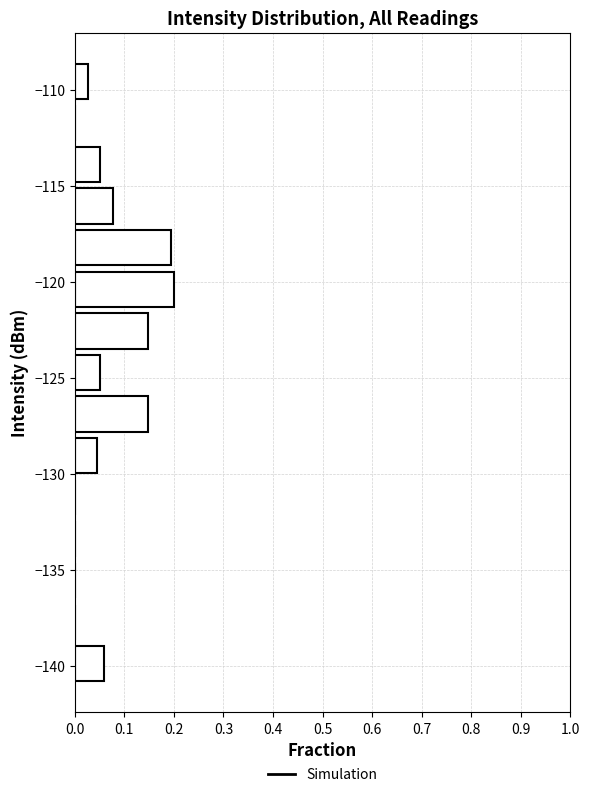

Reading bottom to top, transcribe this chart: for each bar, give the range it covers on the y-axis and its length. Neither the bar edges nor the lengths are printed on the chart, so give them approximately, as read against the axes.

-141.0 to -139.0: 0.06
-139.0 to -136.5: 0
-136.5 to -134.5: 0
-134.5 to -132.5: 0
-132.5 to -130.0: 0
-130.0 to -128.0: 0.05
-128.0 to -126.0: 0.15
-126.0 to -123.5: 0.05
-123.5 to -121.5: 0.15
-121.5 to -119.5: 0.20
-119.5 to -117.0: 0.19
-117.0 to -115.0: 0.08
-115.0 to -113.0: 0.05
-113.0 to -110.5: 0
-110.5 to -108.5: 0.03